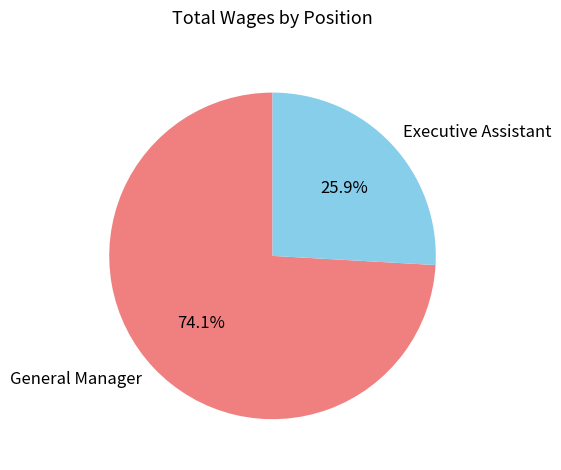

Which has a higher value, General Manager or Executive Assistant?

General Manager